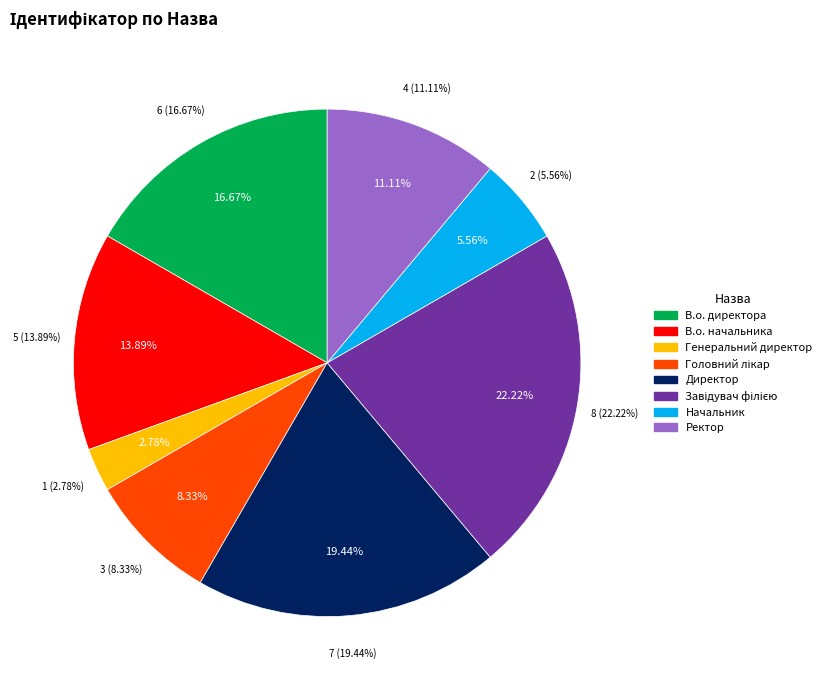

Count the number of slices in the pie.

8